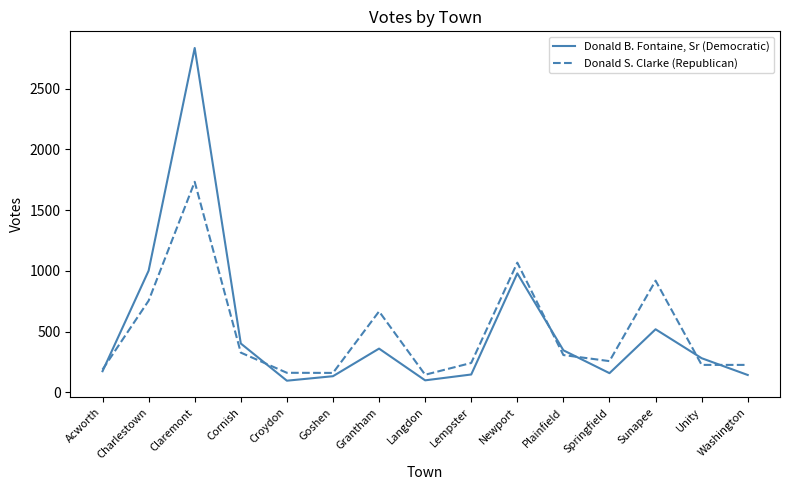

What is the difference between the maximum and minimum values in the Donald B. Fontaine, Sr (Democratic) series?

2737